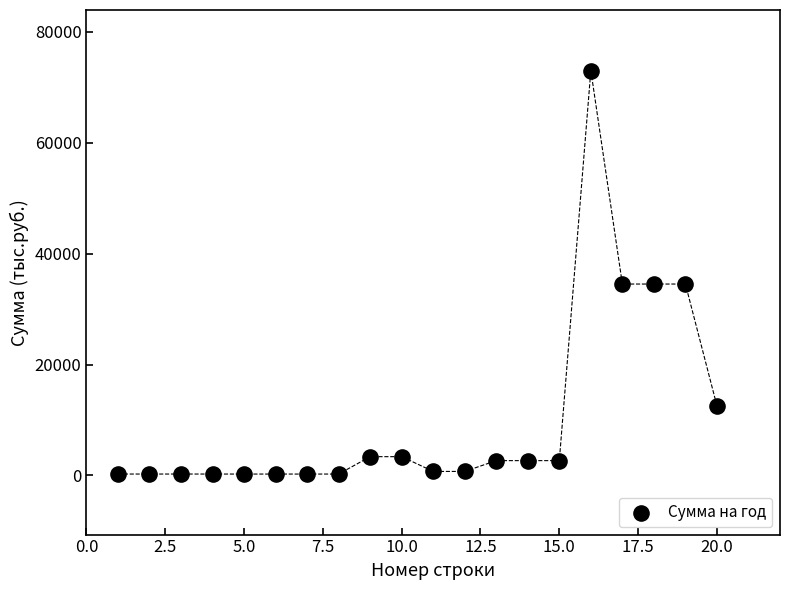

What is the range of Y values (max minus min)?

72786.3